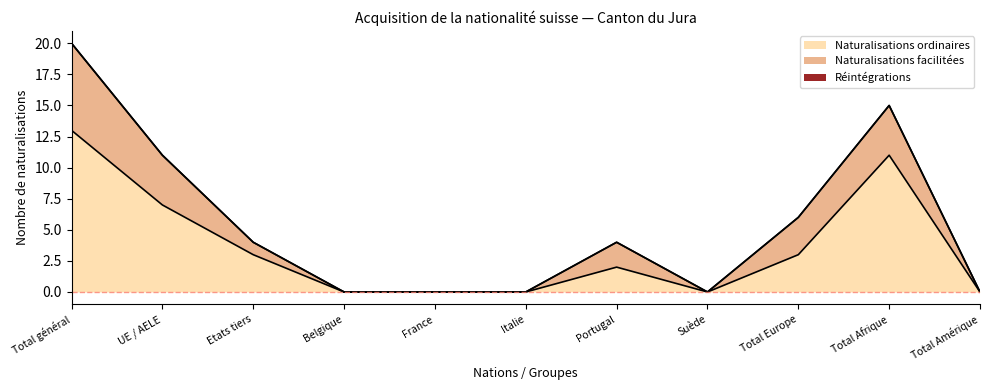

Where is Naturalisations facilitées nearest to the value 3?

Total Europe